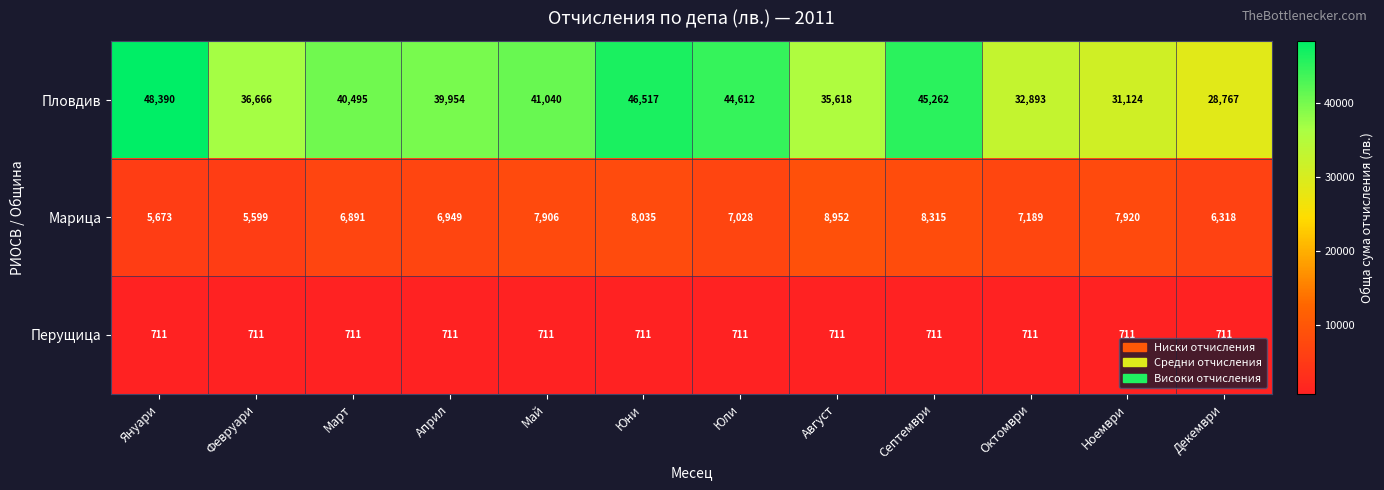

What is the difference between the maximum and minimum values in the Марица series?

3353